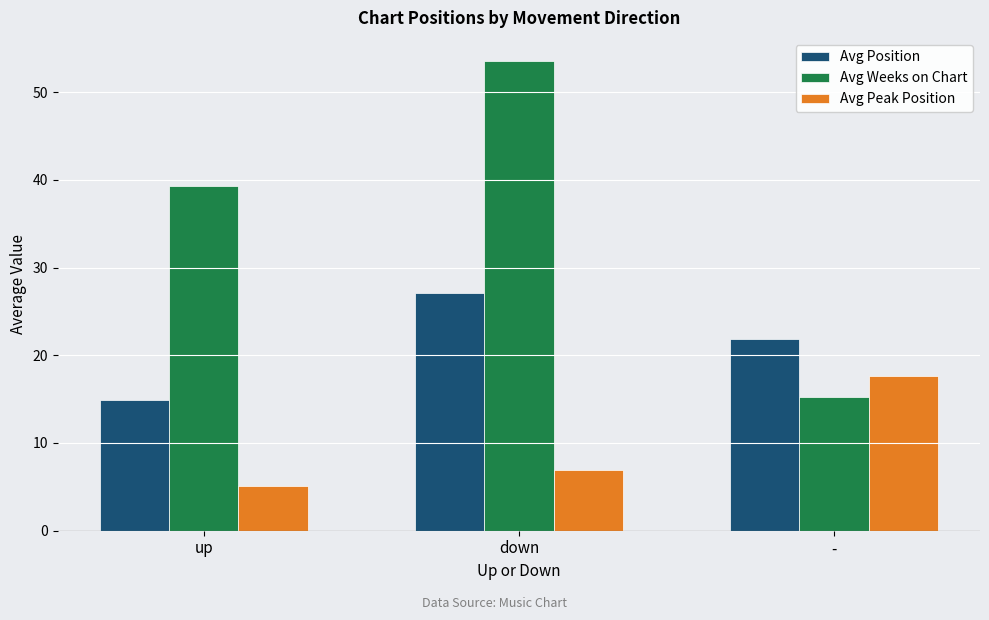

How many data points in Avg Position are above 21?

2